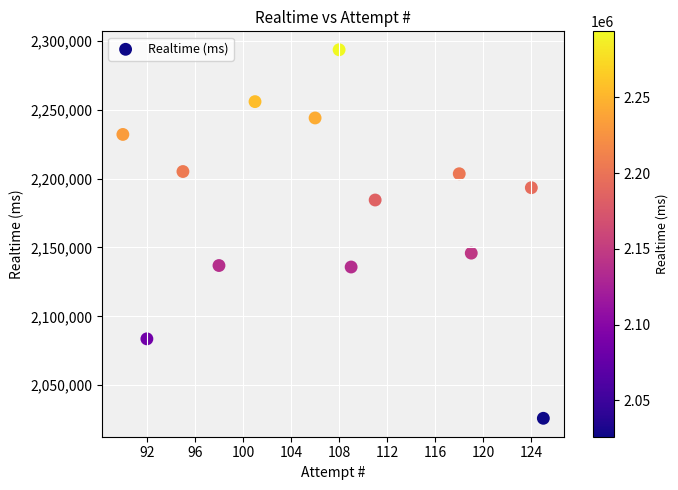

What is the range of Y values (max minus min)?

267740